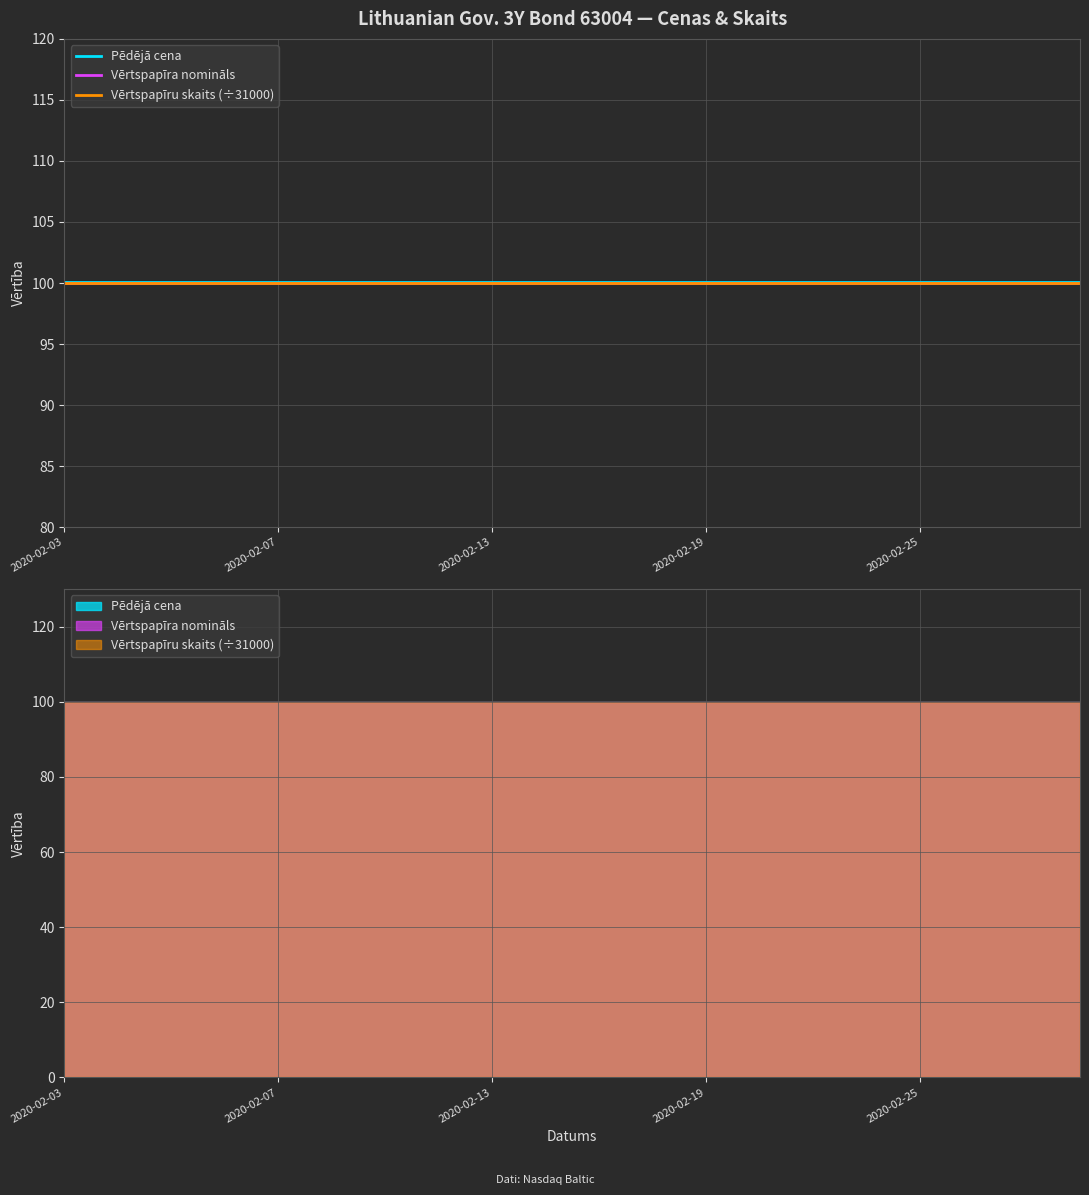

True or false: Pēdējā cena has a value of 100.1 at 2020-02-03.

True